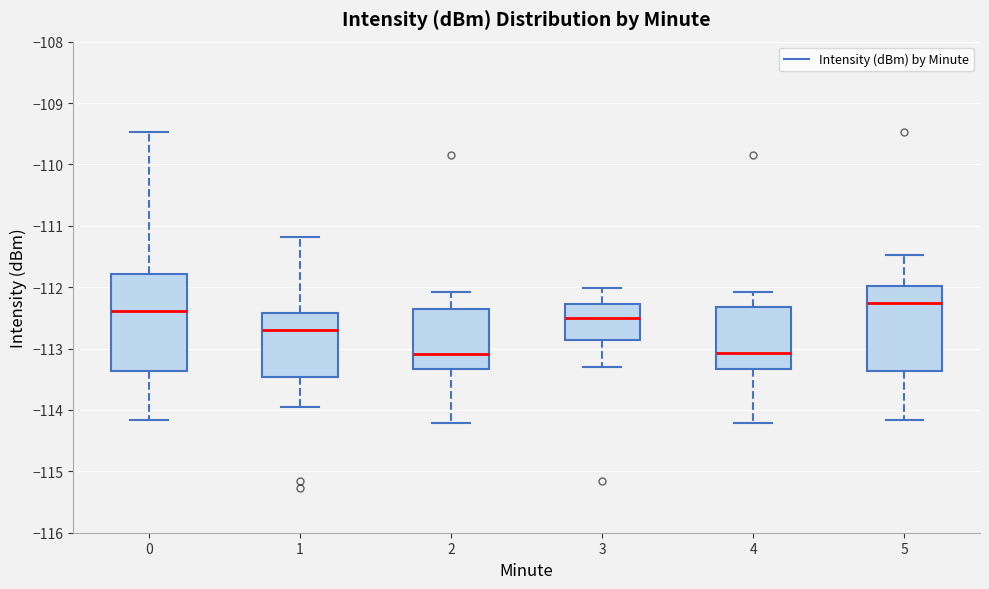

Which box's median line is the highest?

5